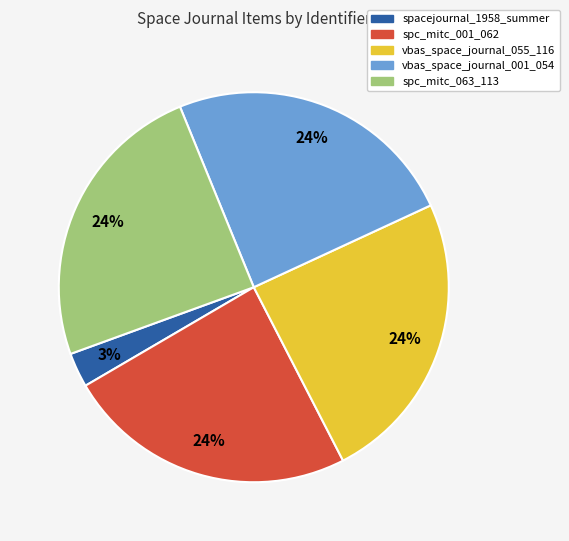

Count the number of slices in the pie.

5